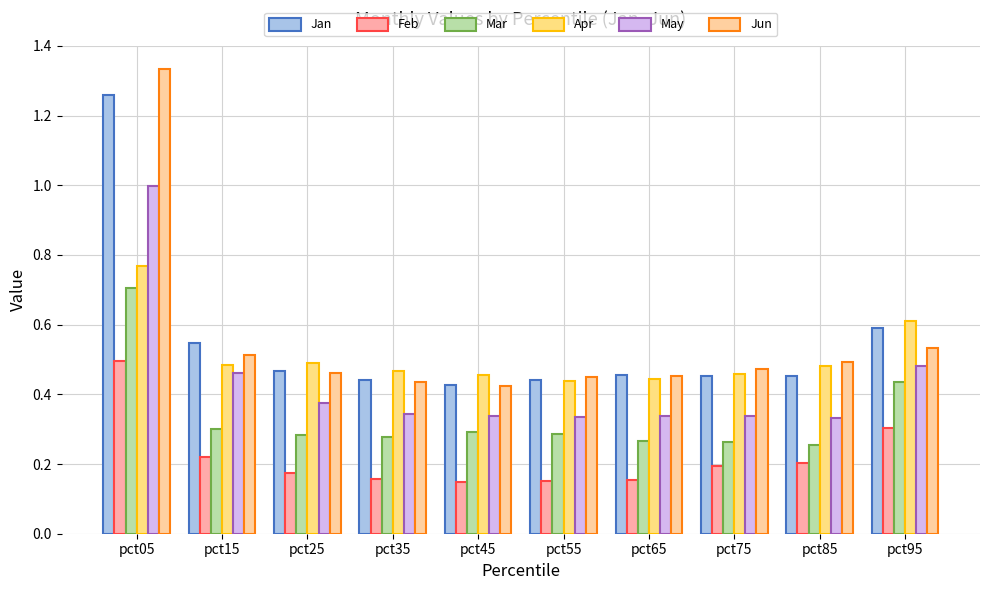

Reading left to right, what are all the values shown in this chart?

Jan: pct05=1.3	pct15=0.5	pct25=0.5	pct35=0.4	pct45=0.4	pct55=0.4	pct65=0.5	pct75=0.5	pct85=0.5	pct95=0.6
Feb: pct05=0.5	pct15=0.2	pct25=0.2	pct35=0.2	pct45=0.1	pct55=0.2	pct65=0.2	pct75=0.2	pct85=0.2	pct95=0.3
Mar: pct05=0.7	pct15=0.3	pct25=0.3	pct35=0.3	pct45=0.3	pct55=0.3	pct65=0.3	pct75=0.3	pct85=0.3	pct95=0.4
Apr: pct05=0.8	pct15=0.5	pct25=0.5	pct35=0.5	pct45=0.5	pct55=0.4	pct65=0.4	pct75=0.5	pct85=0.5	pct95=0.6
May: pct05=1.0	pct15=0.5	pct25=0.4	pct35=0.3	pct45=0.3	pct55=0.3	pct65=0.3	pct75=0.3	pct85=0.3	pct95=0.5
Jun: pct05=1.3	pct15=0.5	pct25=0.5	pct35=0.4	pct45=0.4	pct55=0.4	pct65=0.5	pct75=0.5	pct85=0.5	pct95=0.5